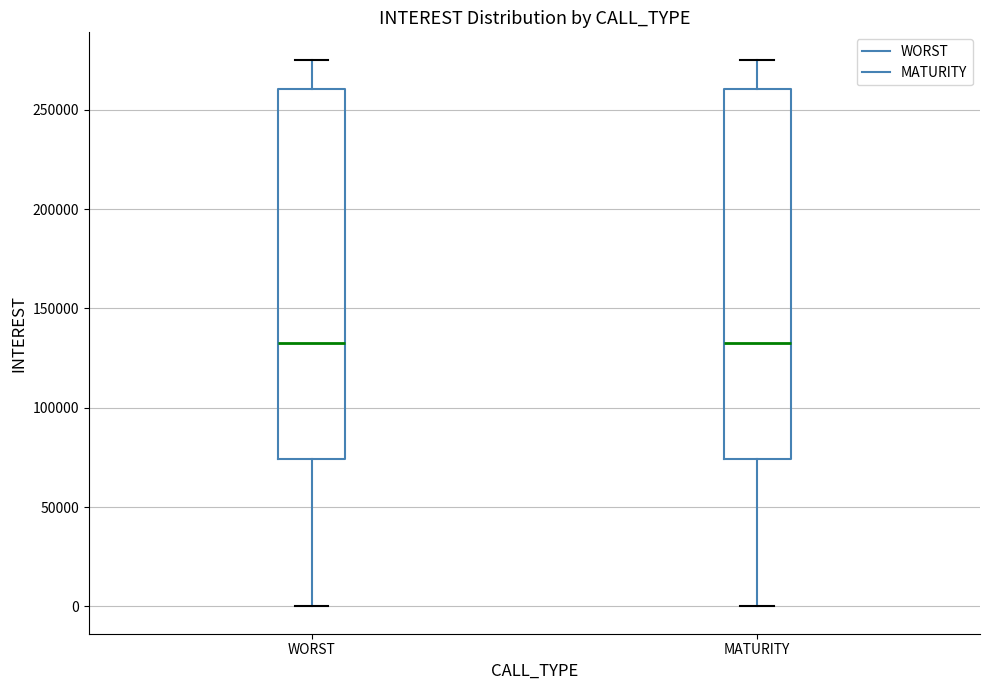

Reading left to right, transcribe this box plot: for each box, give where its median line is, the range the box spans, and where its two whiskers end, as read against the y-axis. The values are not printed on the chart, so give them approximately, as read against the axis.

WORST: median 130000, box 75000 to 260000, whiskers 0 to 275000
MATURITY: median 130000, box 75000 to 260000, whiskers 0 to 275000